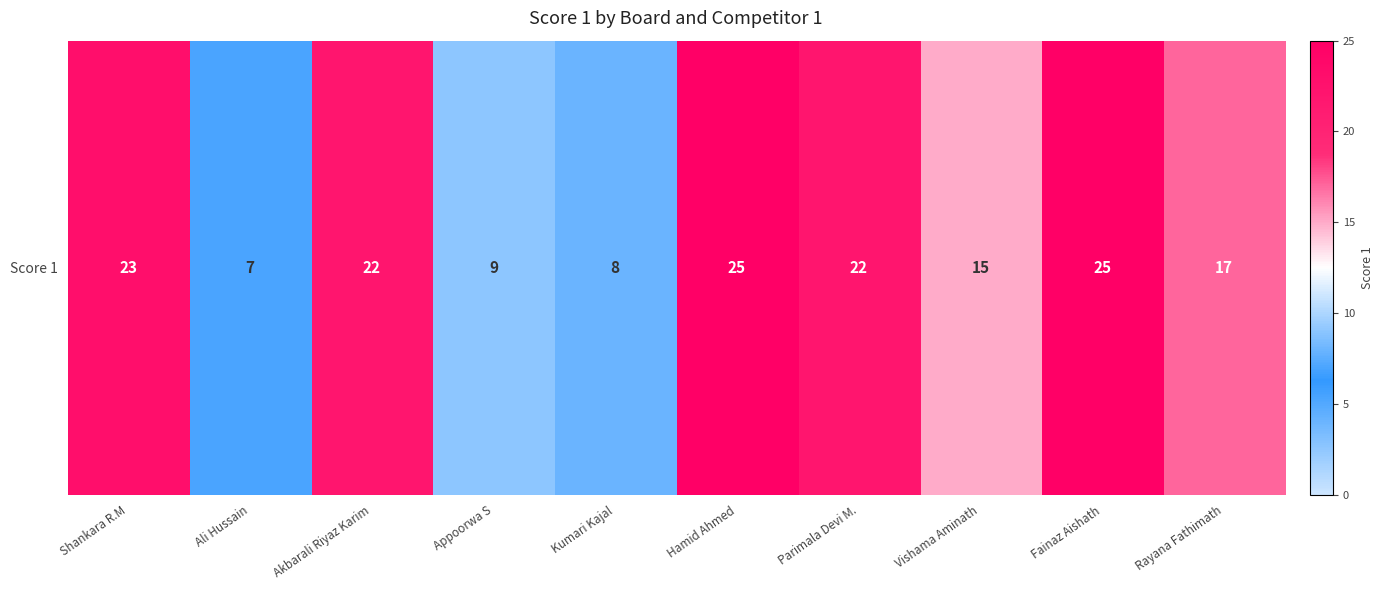

At which label is the value closest to 16?

Vishama Aminath